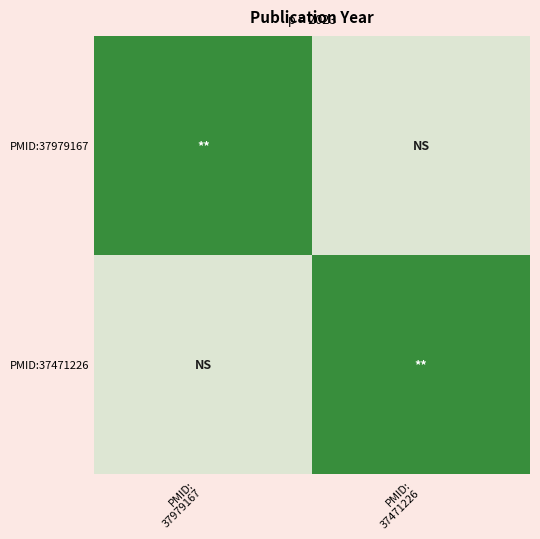

Which has a higher value, PMID:
37471226 or PMID:
37979167?

PMID:
37979167